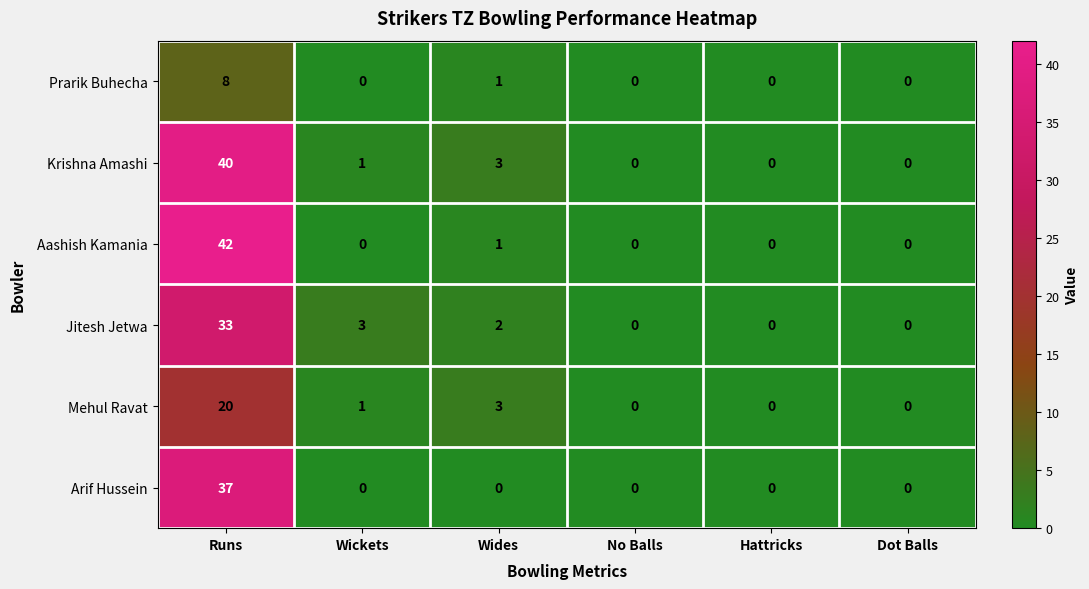

How many values in the Aashish Kamania series exceed 0?

2